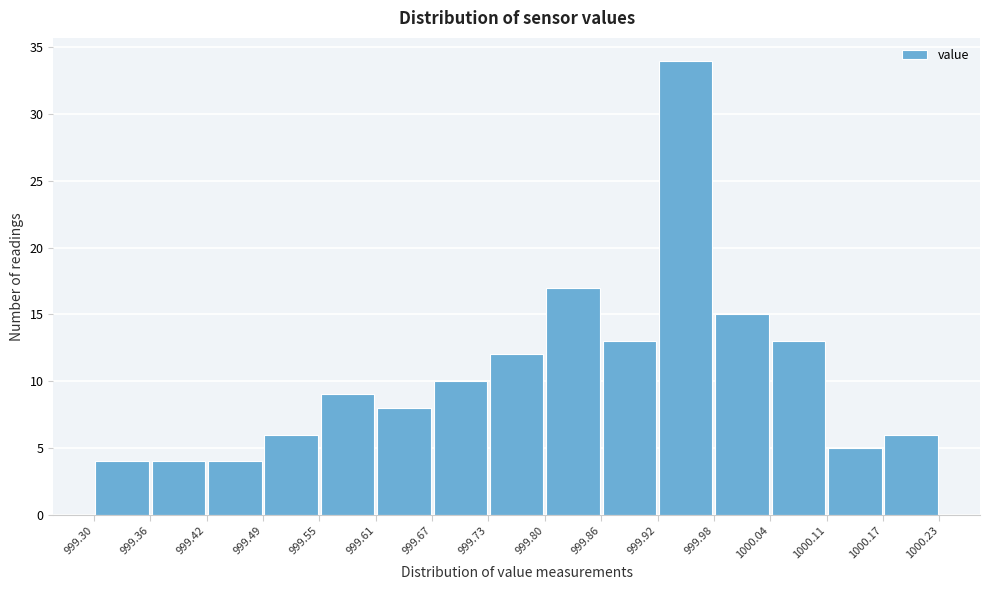

Over which range of the x-axis is the bar tallest?

999.92 to 999.98